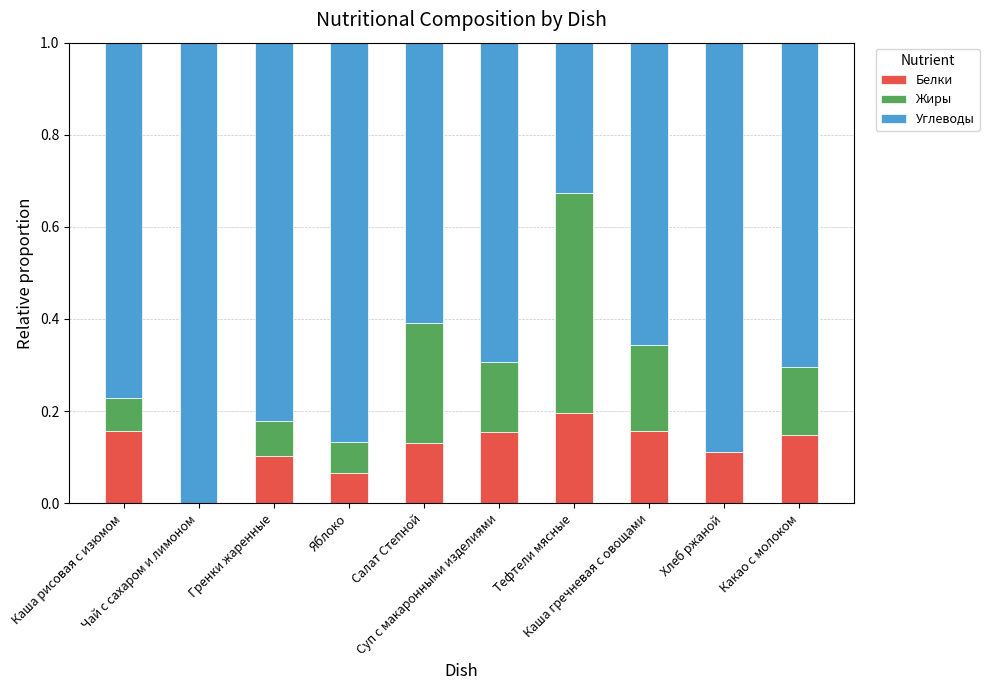

What is the label of the 3rd bar from the left?

Гренки жаренные